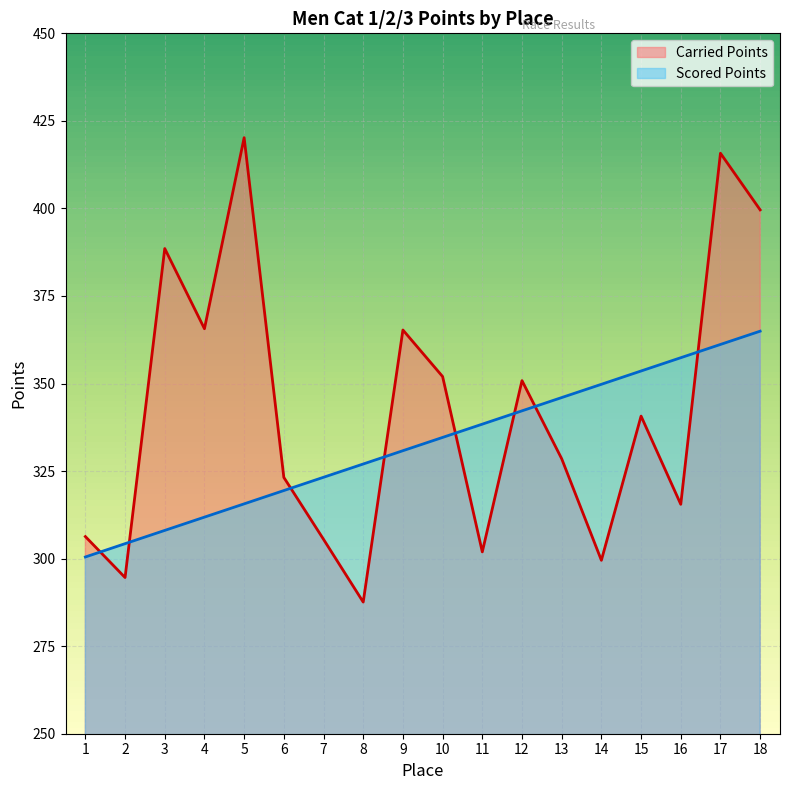

How many times do Carried Points and Scored Points cross each other?

8